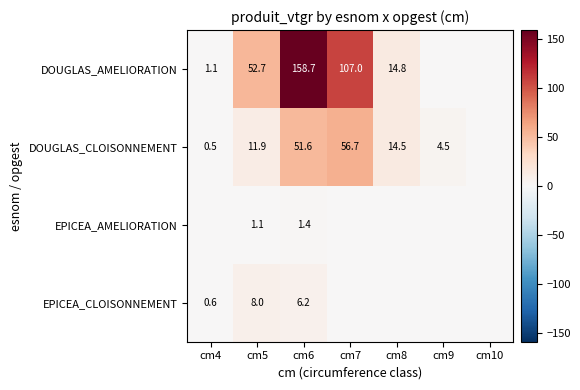

The DOUGLAS_CLOISONNEMENT series shows 19.6 at cm5. True or false?

False